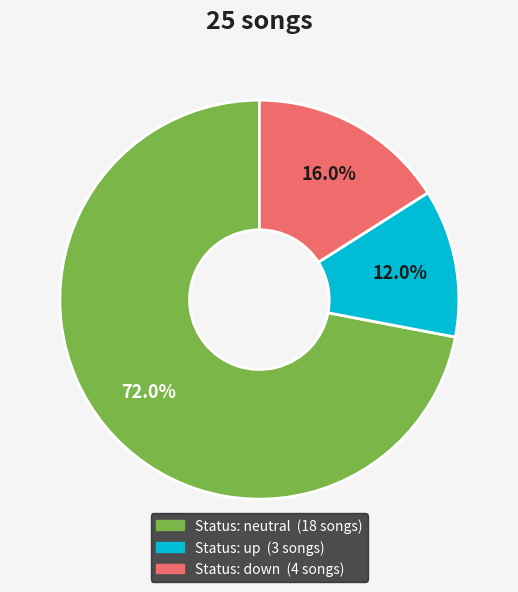

Is there a majority slice in this chart?

Yes